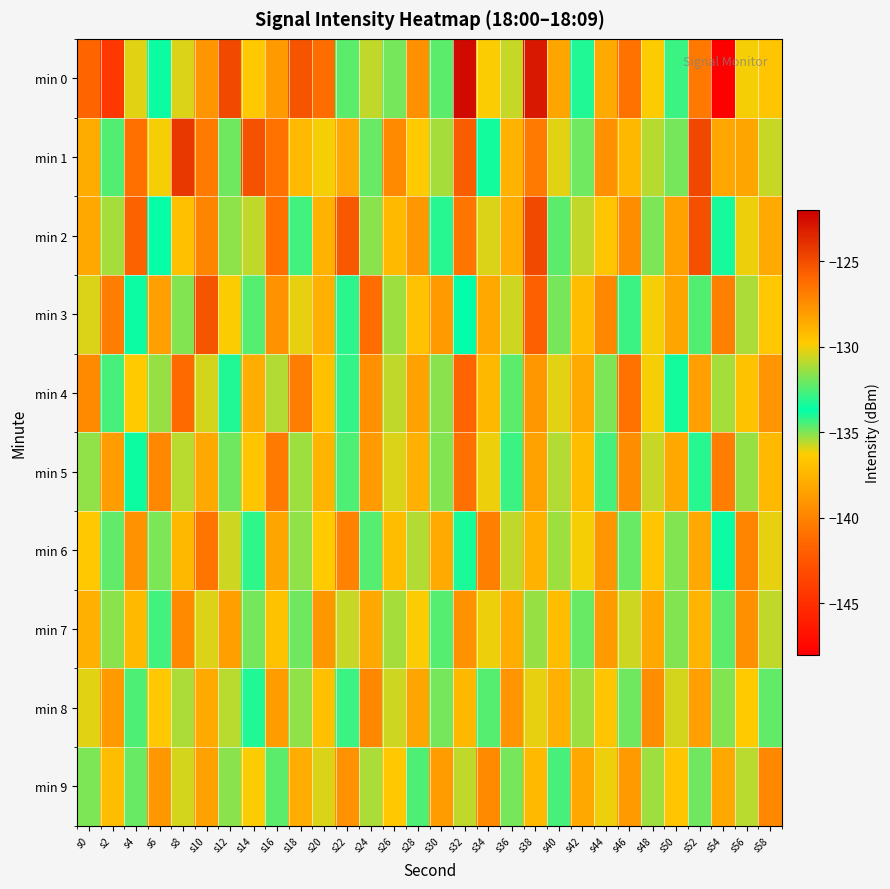

What is the minimum value shown in the chart?

-148.0